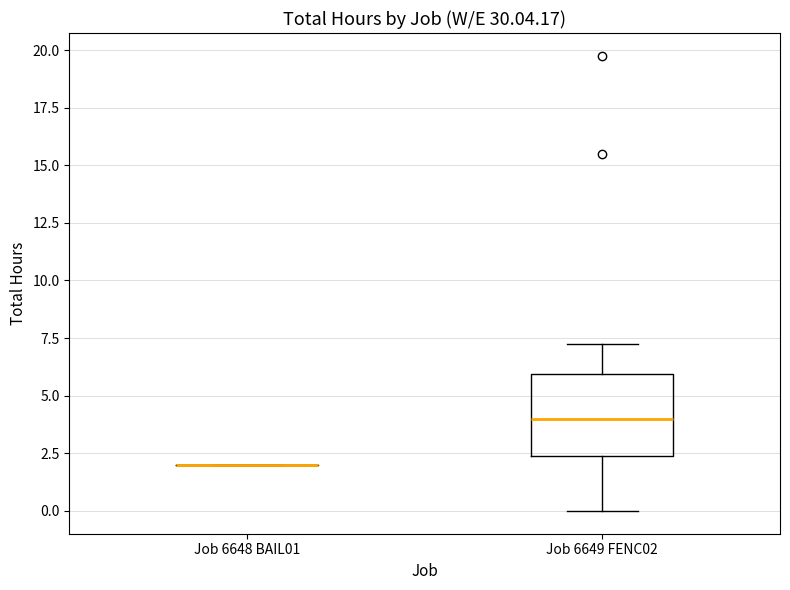

Reading left to right, transcribe this box plot: for each box, give where its median line is, the range the box spans, and where its two whiskers end, as read against the y-axis. The values are not printed on the chart, so give them approximately, as read against the axis.

Job 6648 BAIL01: box collapsed to a line at 2.0, whiskers 2.0 to 2.0
Job 6649 FENC02: median 4.0, box 2.5 to 6.0, whiskers 0.0 to 7.5